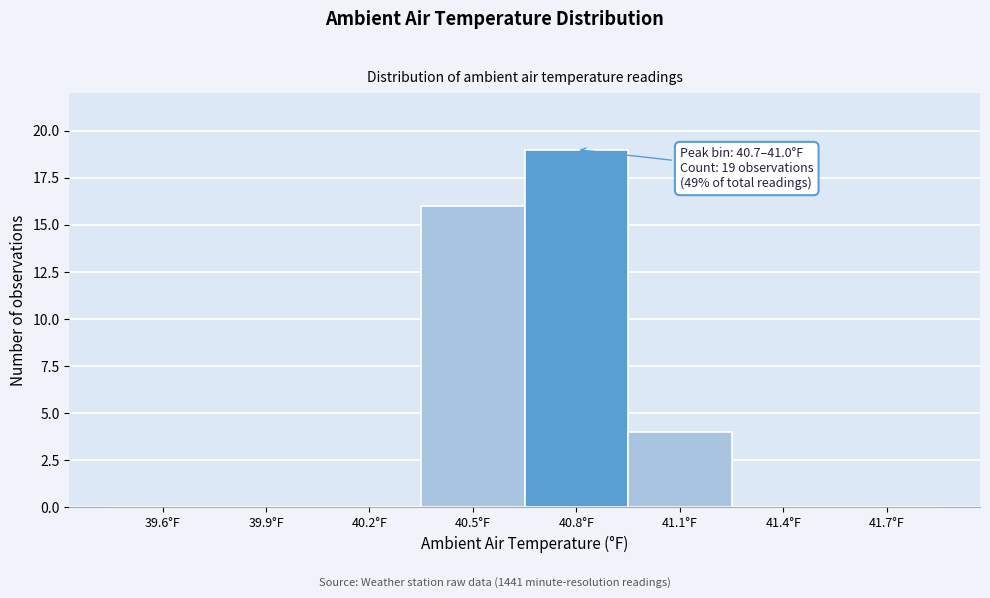

Reading right to left, extract all data points from this chart.

41.7°F=0	41.4°F=0	41.1°F=4	40.8°F=19	40.5°F=16	40.2°F=0	39.9°F=0	39.6°F=0